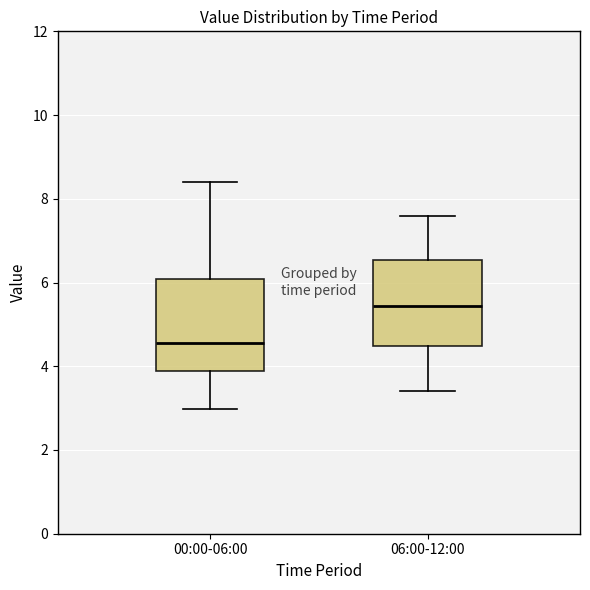

Reading left to right, read every box against the y-axis: the position of its median line, the range the box covers, and the ends of its whiskers. The values are not printed on the chart, so give them approximately, as read against the axis.

00:00-06:00: median 4.6, box 3.8 to 6.0, whiskers 3.0 to 8.4
06:00-12:00: median 5.4, box 4.4 to 6.6, whiskers 3.4 to 7.6